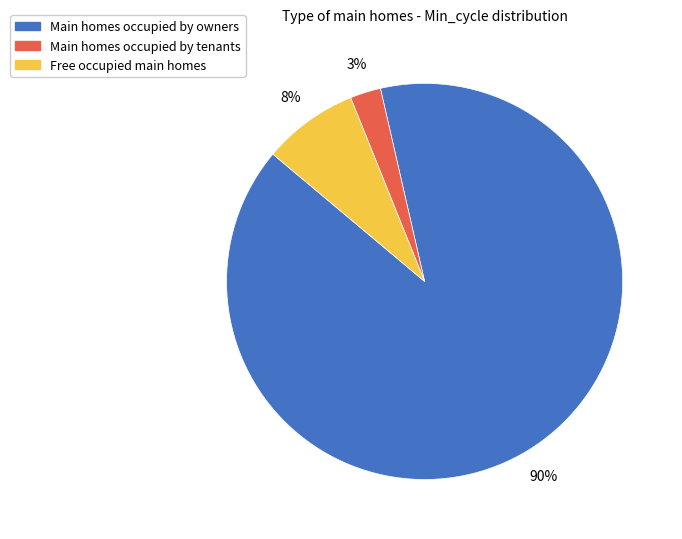

Does any single category account for the majority?

Yes